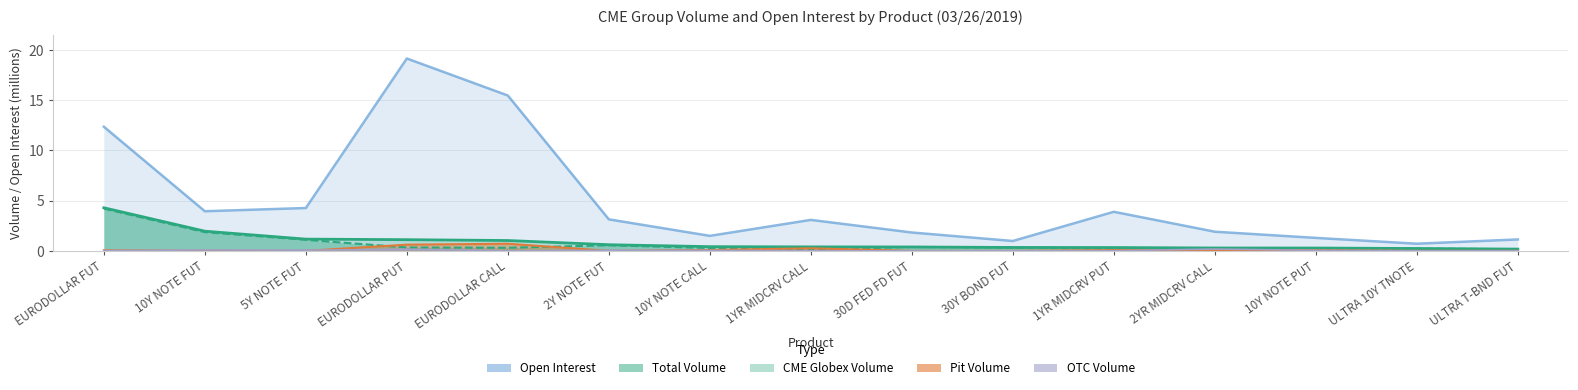

At how many categories does at least one series exceed 11?

3